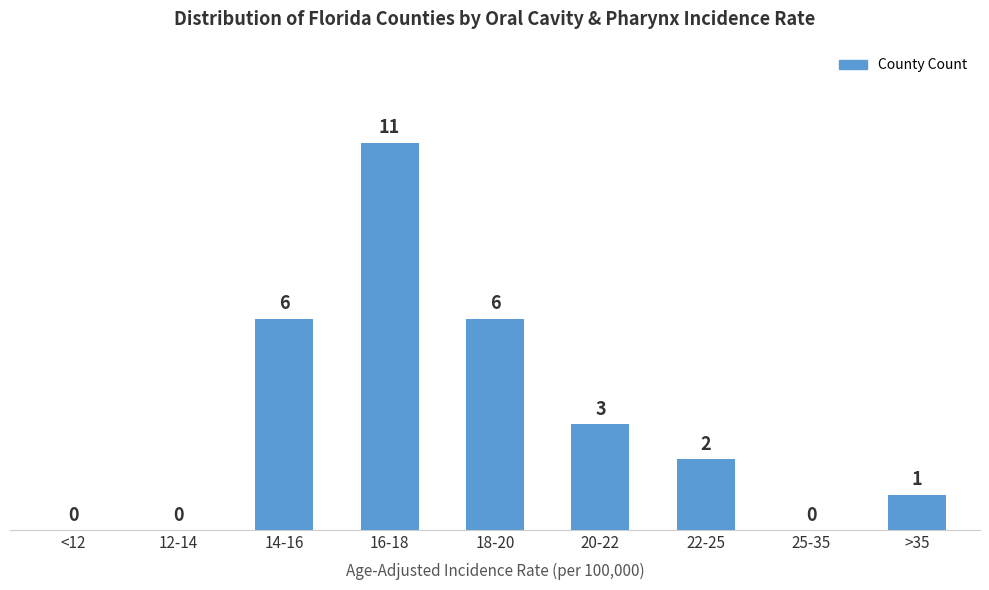

Reading left to right, transcribe all the data shown in this chart.

<12=0	12-14=0	14-16=6	16-18=11	18-20=6	20-22=3	22-25=2	25-35=0	>35=1